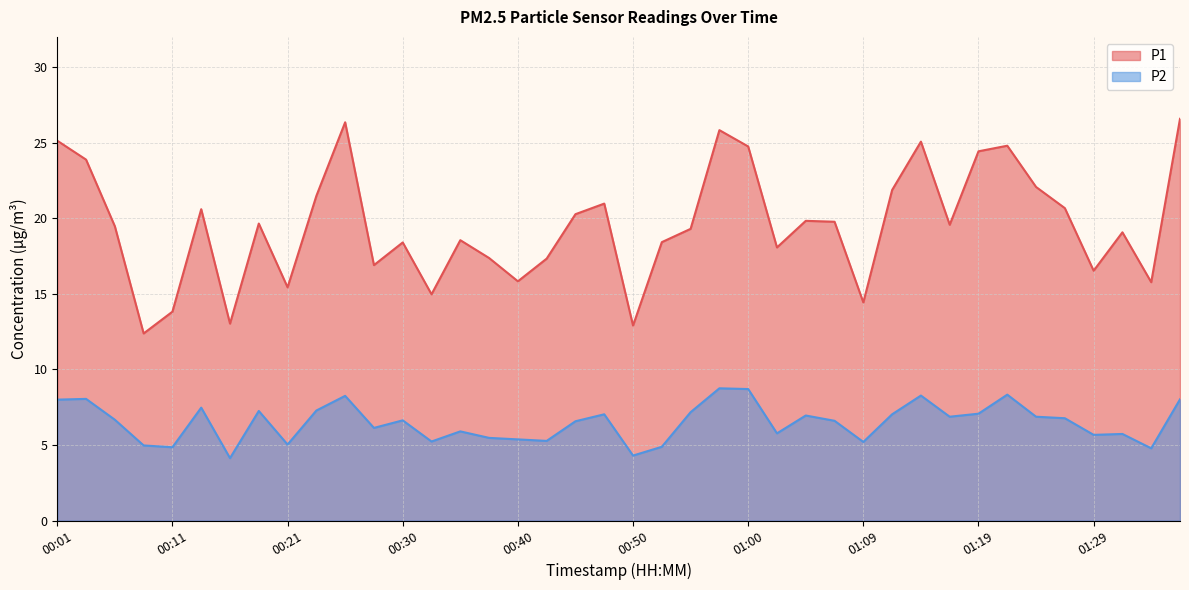

Which series has the largest total across all categories?

P1